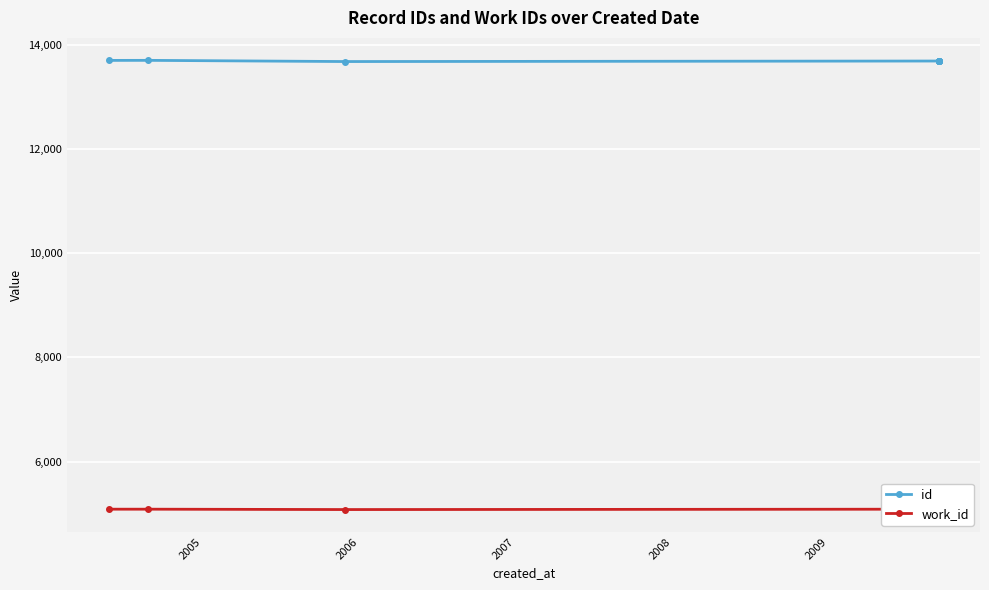

What is the value of the id point at the 8th from the left?

13693